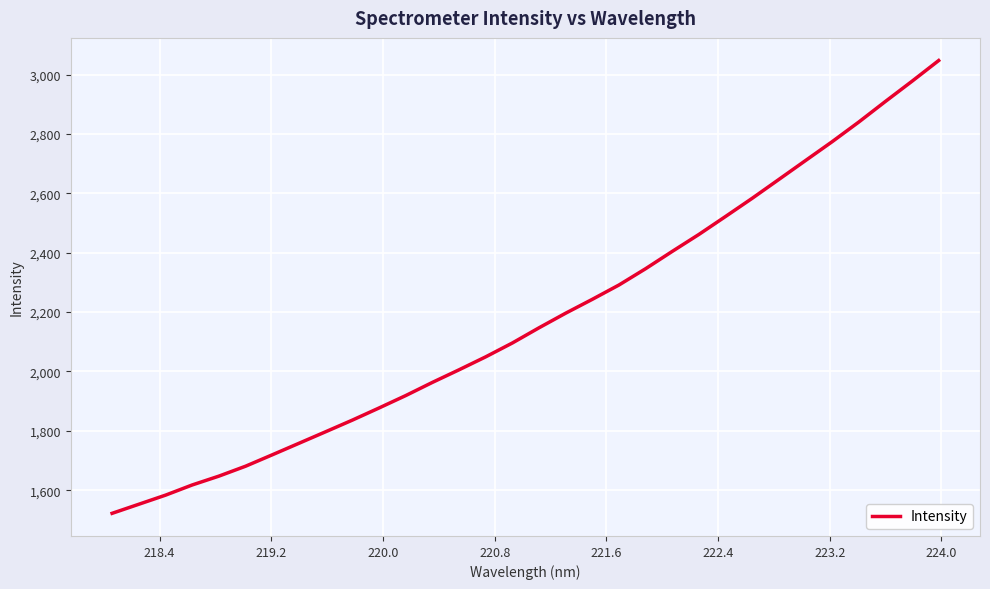

Does the chart have visible grid lines?

Yes